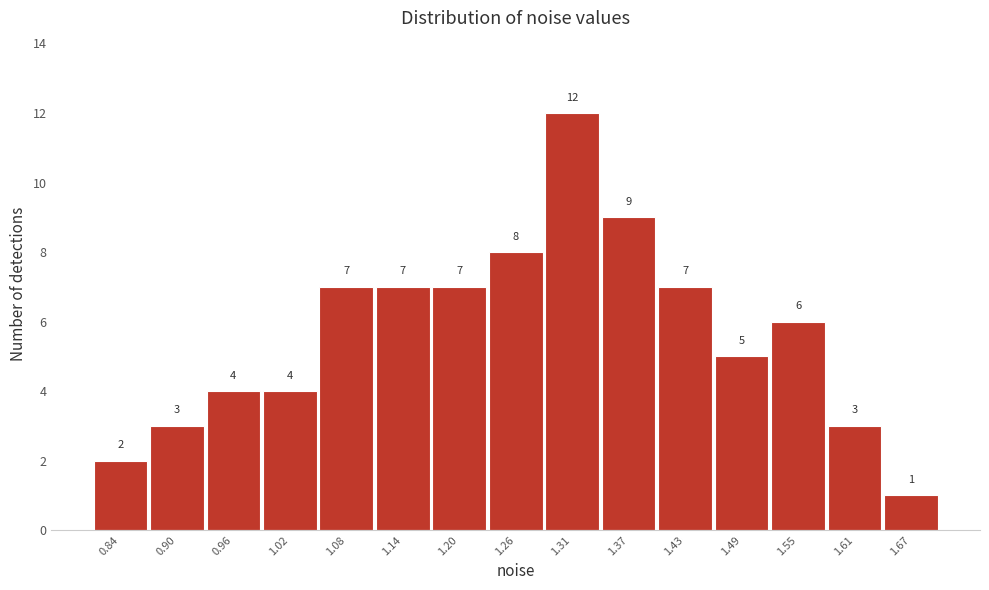

Reading left to right, transcribe all the data shown in this chart.

0.84=2	0.90=3	0.96=4	1.02=4	1.08=7	1.14=7	1.20=7	1.26=8	1.31=12	1.37=9	1.43=7	1.49=5	1.55=6	1.61=3	1.67=1